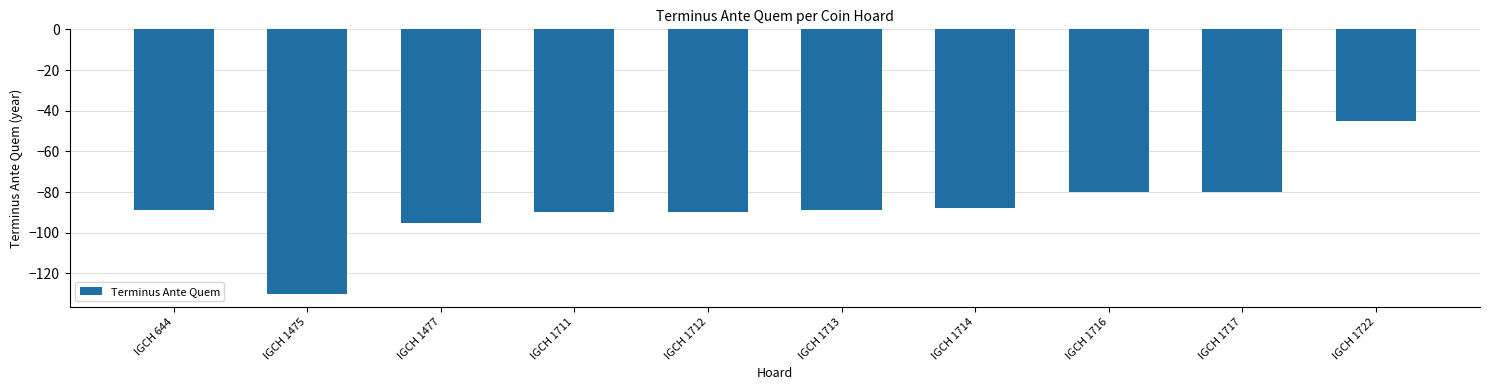

How many bars are there in total?

10